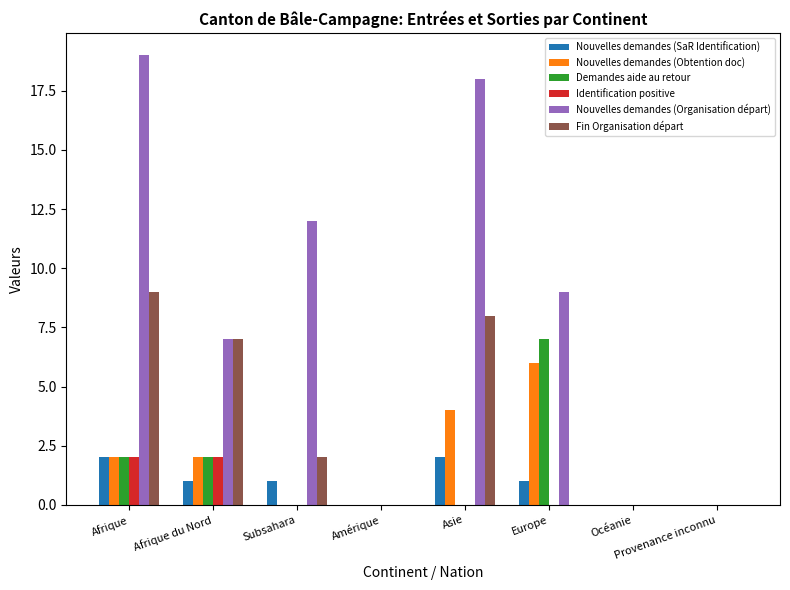

How many data points does each series have?

8